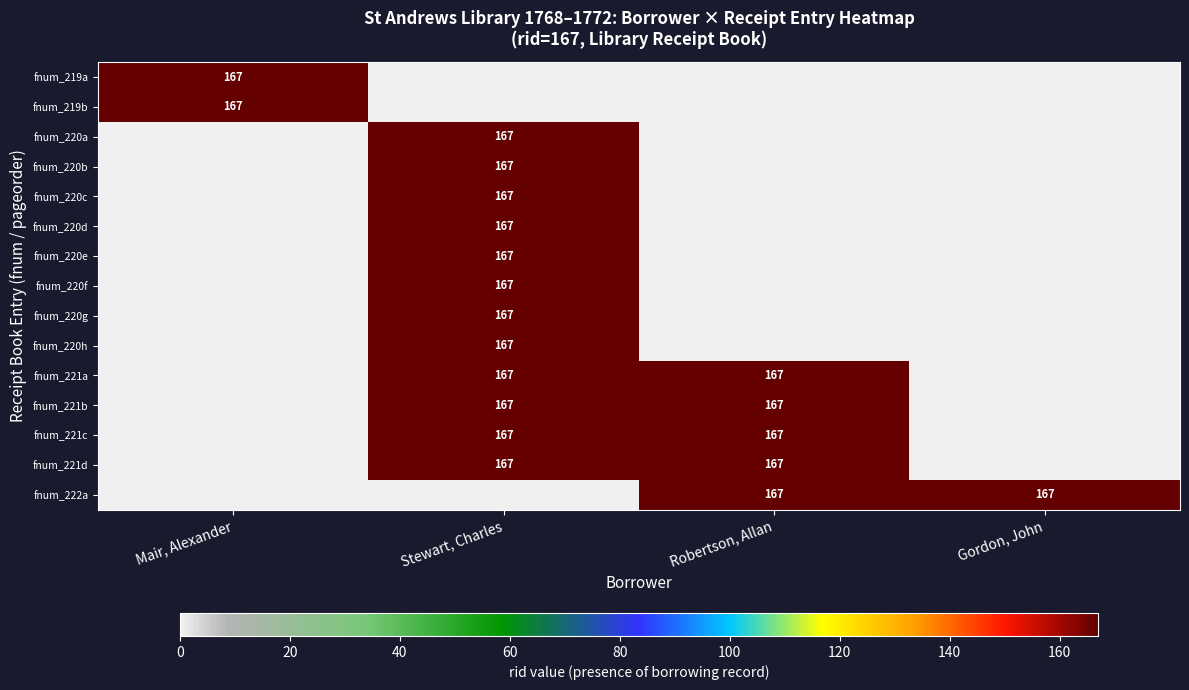

The fnum_221c series shows 167 at Robertson, Allan. True or false?

True